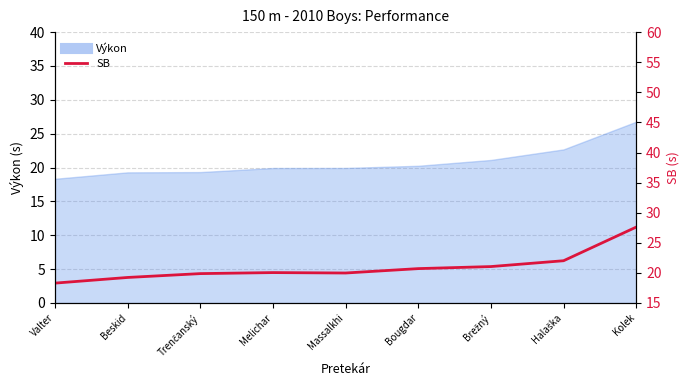

What is the difference between the second highest and second lowest values?

2.8